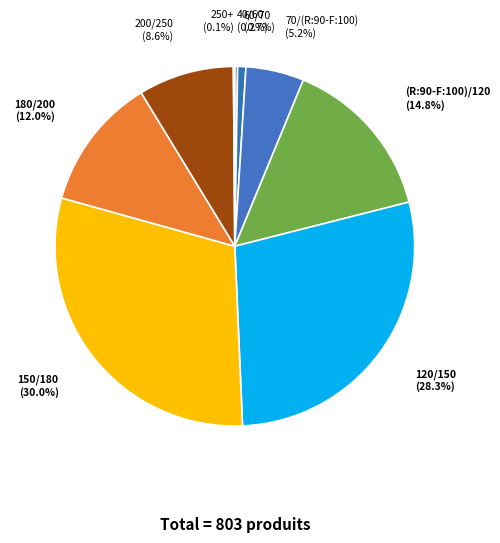

To the nearest percent, what portion does 200/250 represent?

9%